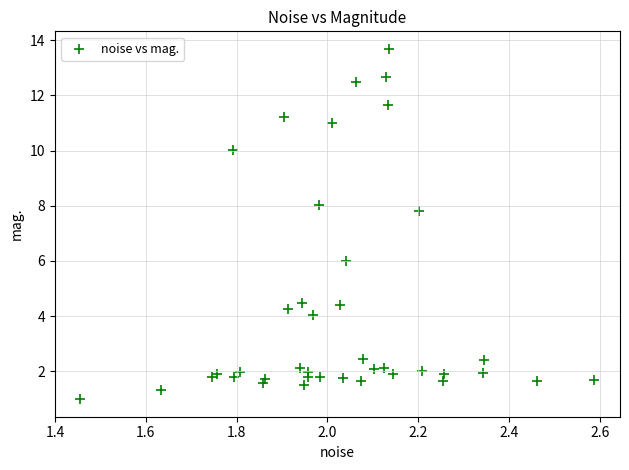

What Y value in the scatter plot is closest to 7?

7.8